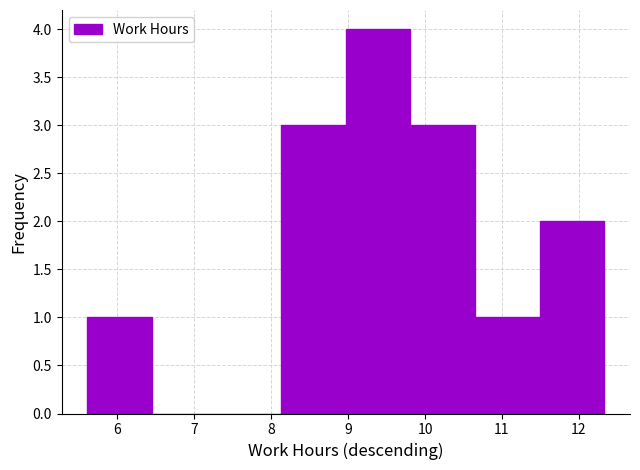

Over which range of the x-axis is the bar tallest?

8.97 to 9.81